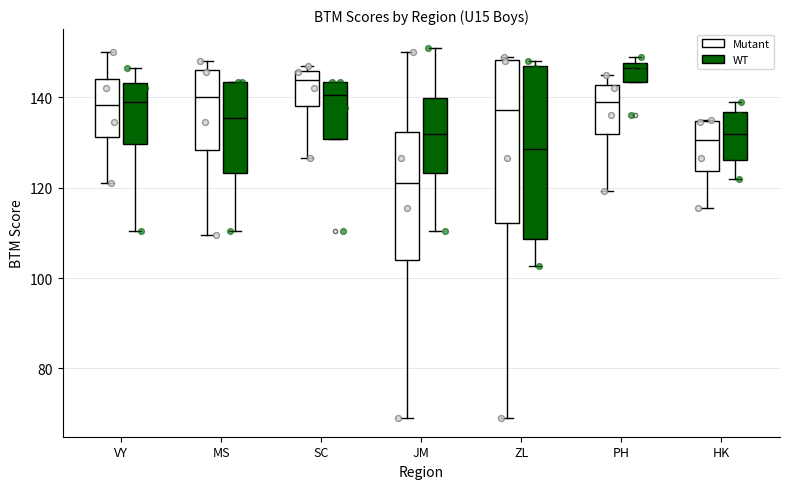

Reading left to right, transcribe this box plot: for each box, give where its median line is, the range the box spans, and where its two whiskers end, as read against the y-axis. The values are not printed on the chart, so give them approximately, as read against the axis.

VY (Mutant): median 138, box 132 to 144, whiskers 122 to 150
VY (WT): median 138, box 130 to 144, whiskers 110 to 146
MS (Mutant): median 140, box 128 to 146, whiskers 110 to 148
MS (WT): median 136, box 124 to 144, whiskers 110 to 144
SC (Mutant): median 144, box 138 to 146, whiskers 126 to 148
SC (WT): median 140, box 130 to 144, whiskers 130 to 144
JM (Mutant): median 122, box 104 to 132, whiskers 70 to 150
JM (WT): median 132, box 124 to 140, whiskers 110 to 152
ZL (Mutant): median 138, box 112 to 148, whiskers 70 to 150
ZL (WT): median 128, box 108 to 146, whiskers 102 to 148
PH (Mutant): median 140, box 132 to 142, whiskers 120 to 146
PH (WT): median 146, box 144 to 148, whiskers 144 to 150
HK (Mutant): median 130, box 124 to 134, whiskers 116 to 136
HK (WT): median 132, box 126 to 136, whiskers 122 to 140